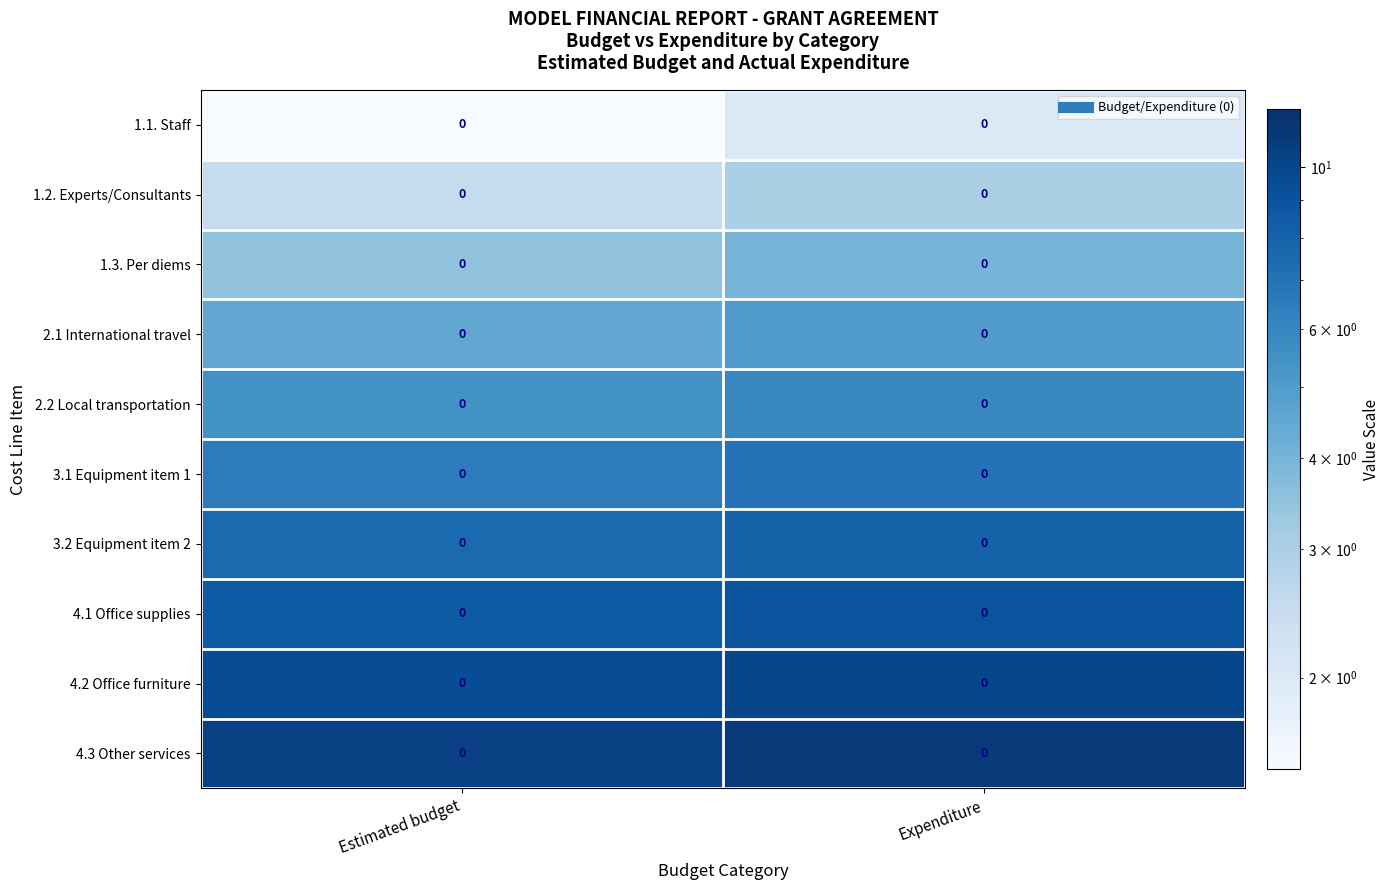

What is the maximum value for 4.2 Office furniture?

10.0